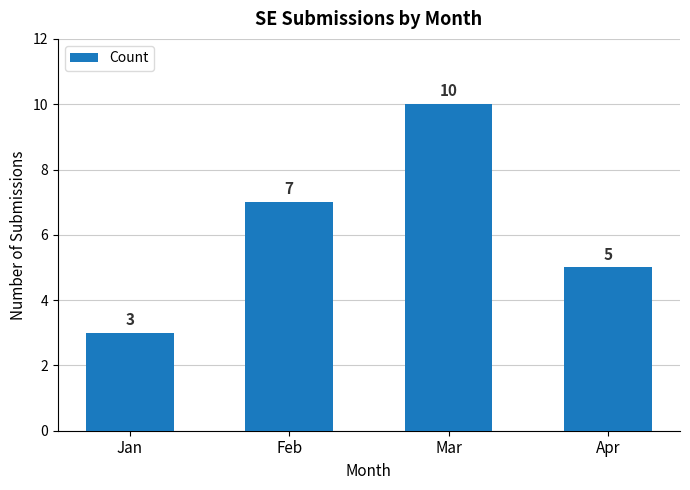

At which category does the chart reach its peak across all series?

Mar